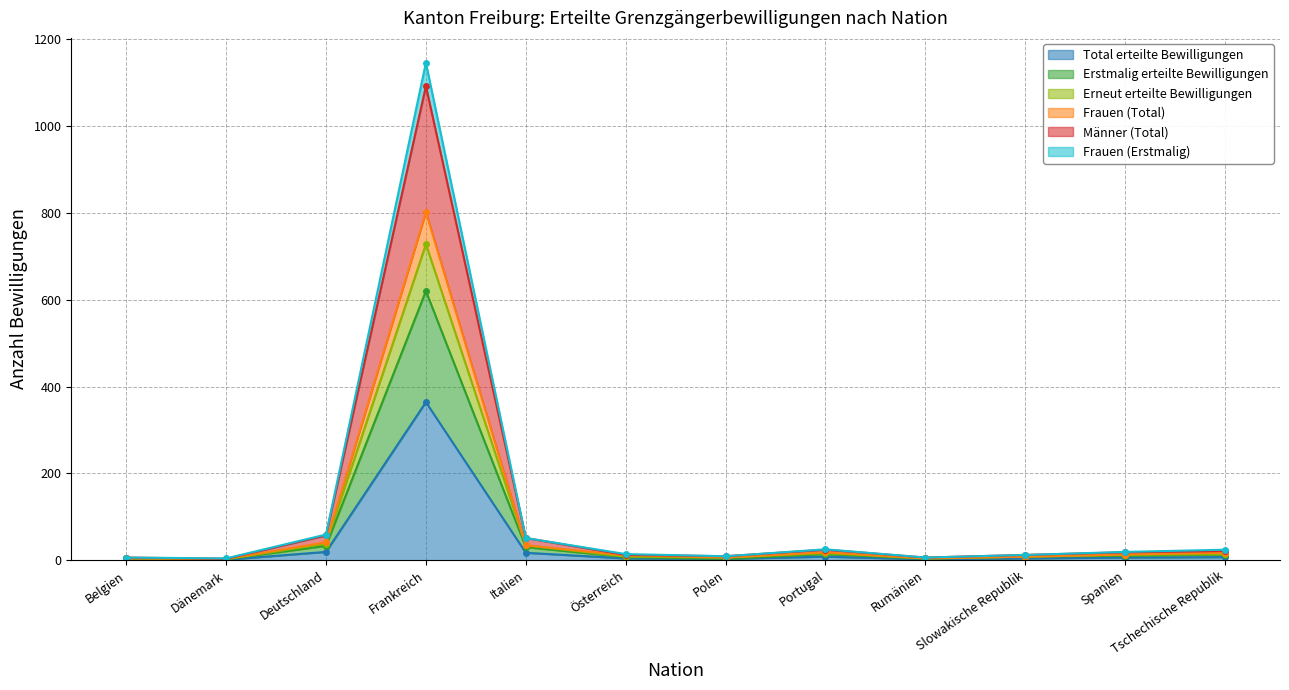

What is the smallest value displayed?

1